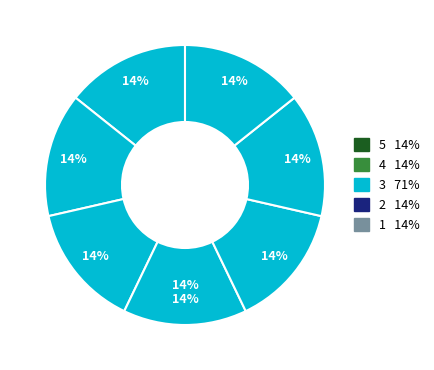

Approximately how many times larger is the value at Stap3 compared to Stap2?

1.0